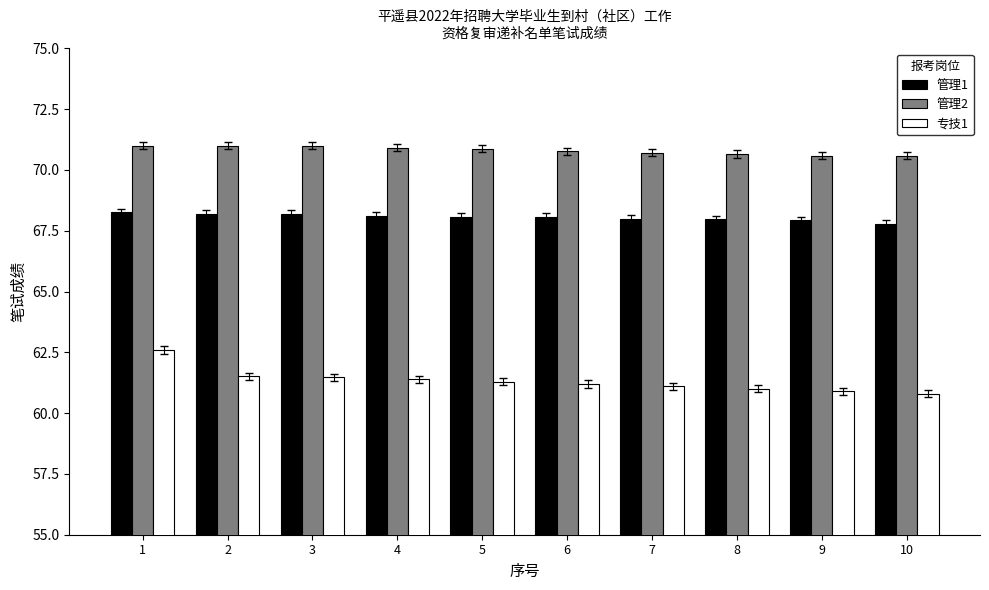

Is the value of 专技1 at 5 greater than the value of 管理2 at 4?

No